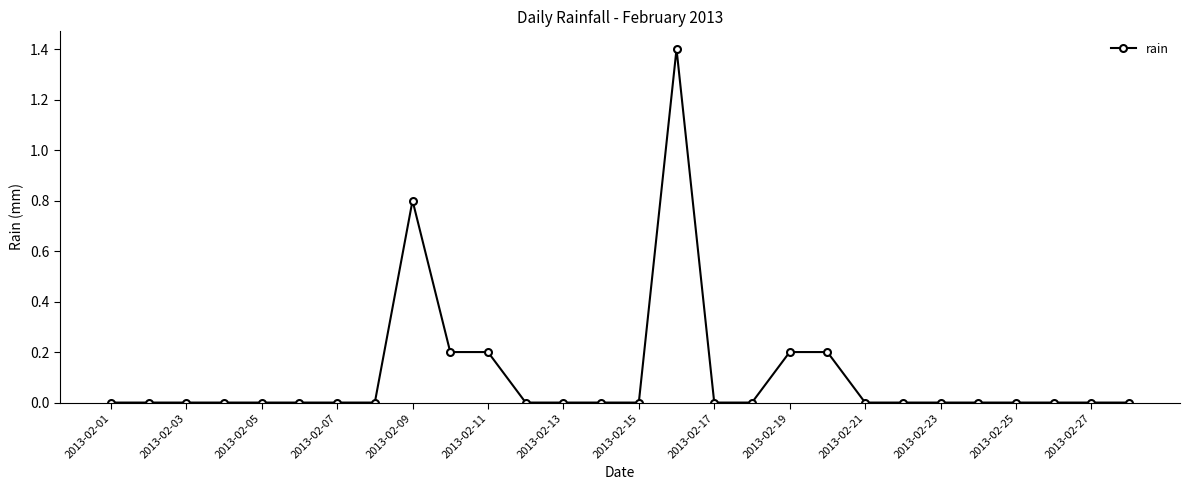

What is the maximum value shown in the chart?

1.4